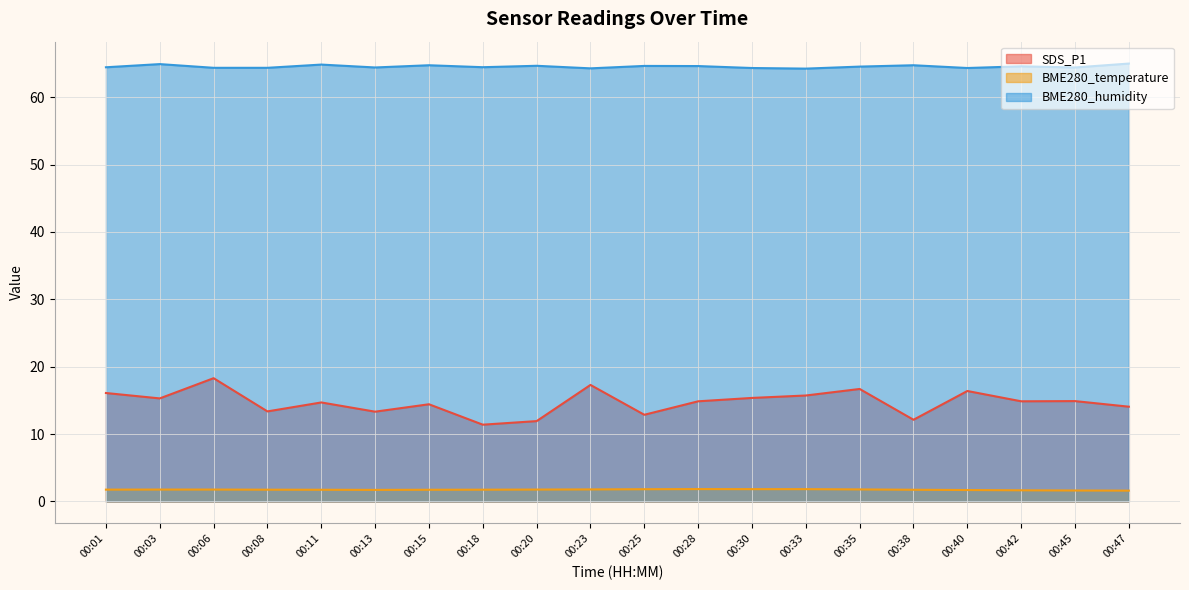

Read the SDS_P1 value at 00:33.

15.7